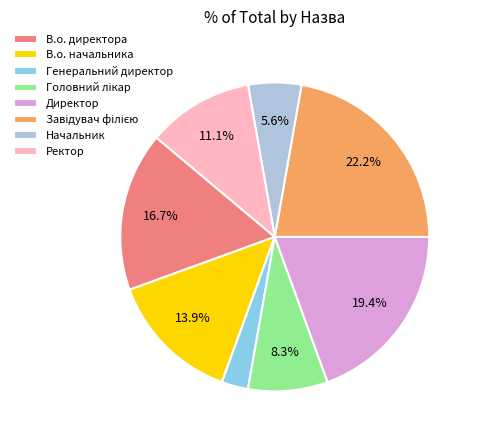

To the nearest percent, what is the difference between the largest and smallest slice percentages?

19%